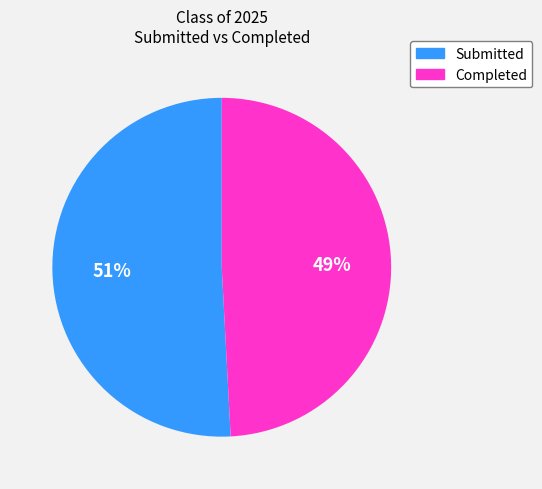

Approximately how many times larger is the value at Completed compared to Submitted?

1.0